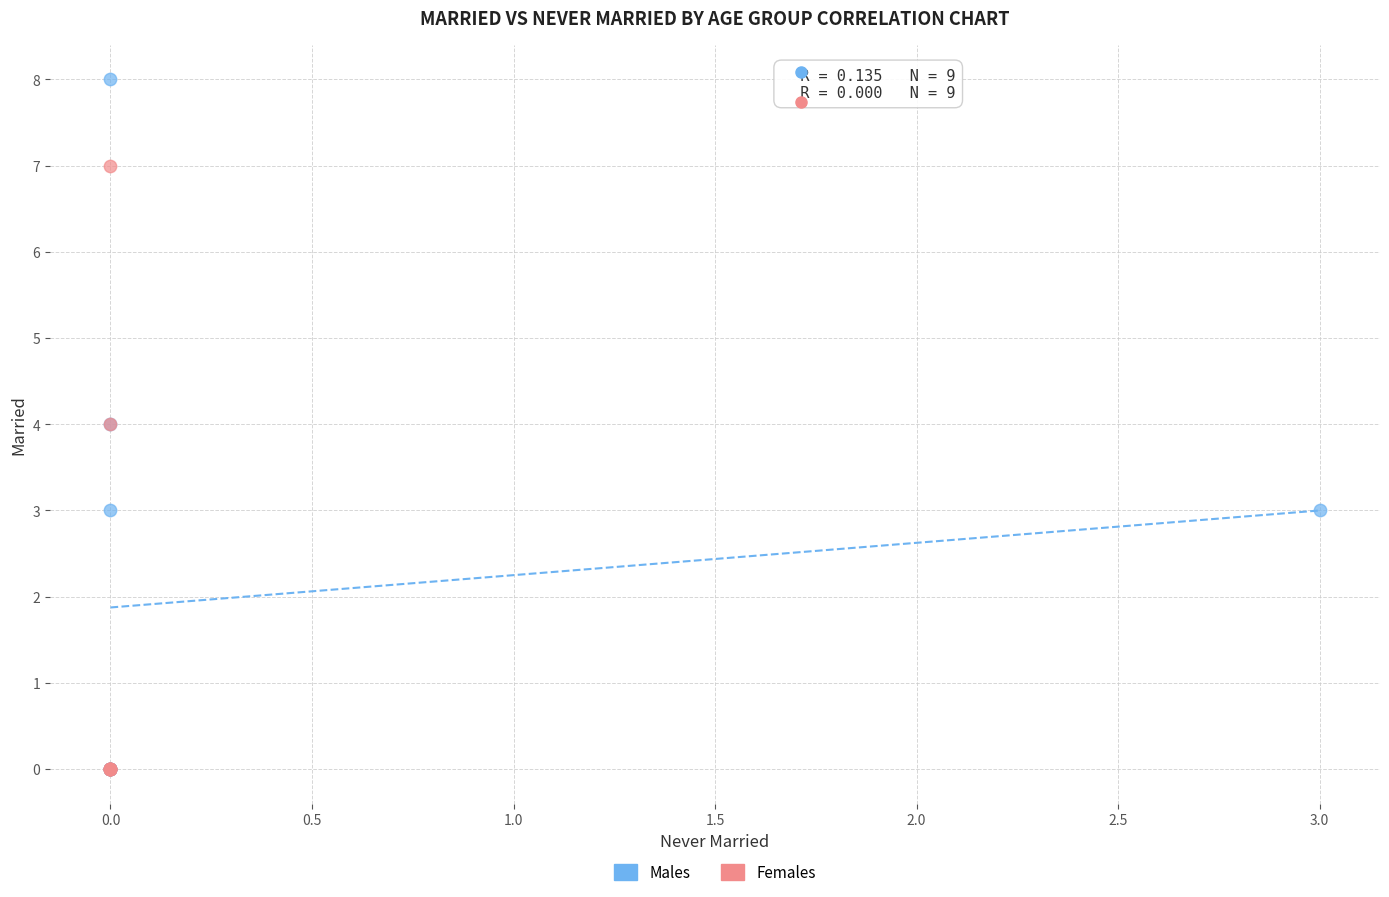

Which series has the widest spread of Y values?

Males